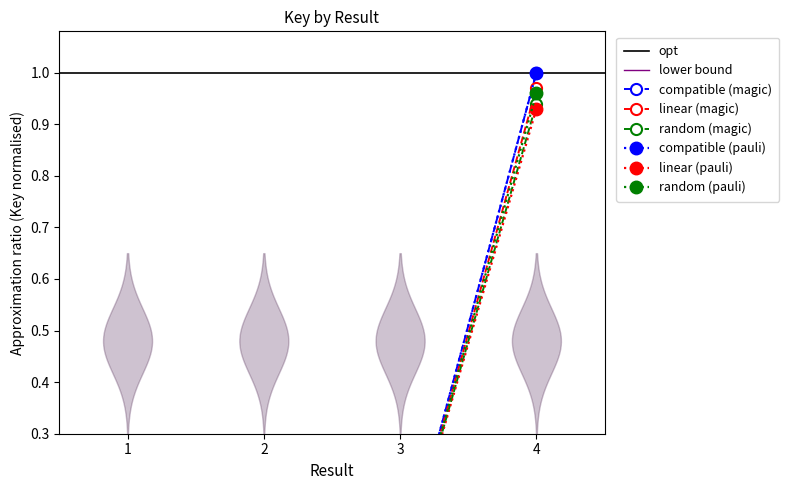

True or false: Key (pauli) and Key (magic) intersect in this chart.

False